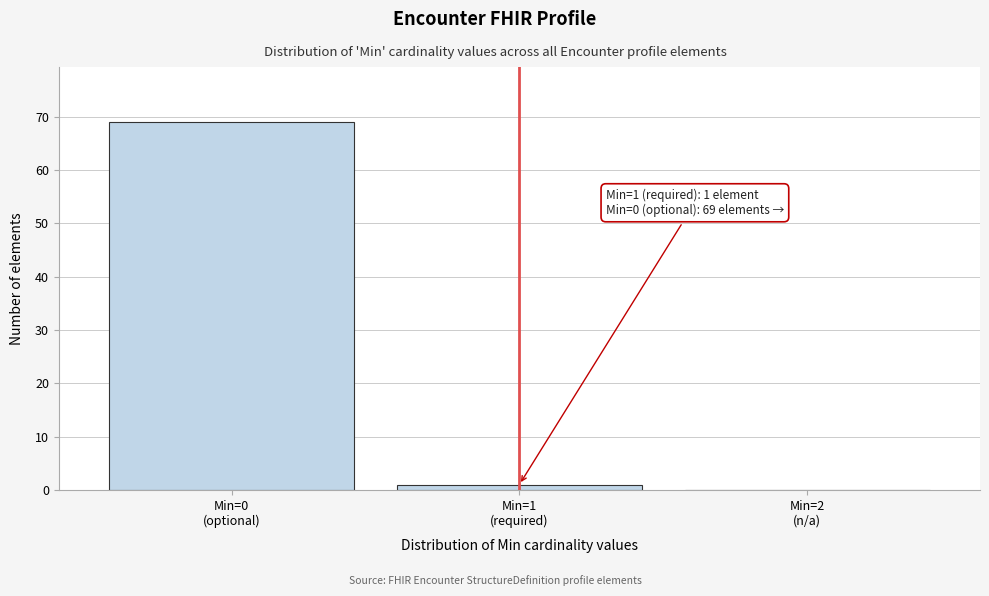

What is the maximum value shown in the chart?

69